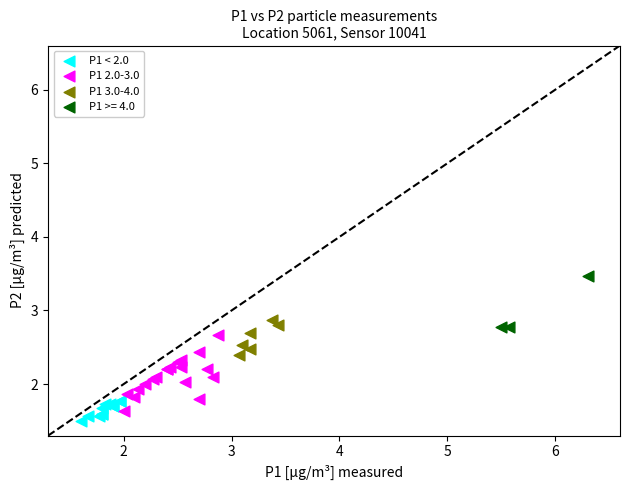

Which series reaches the maximum Y coordinate?

P1 >= 4.0